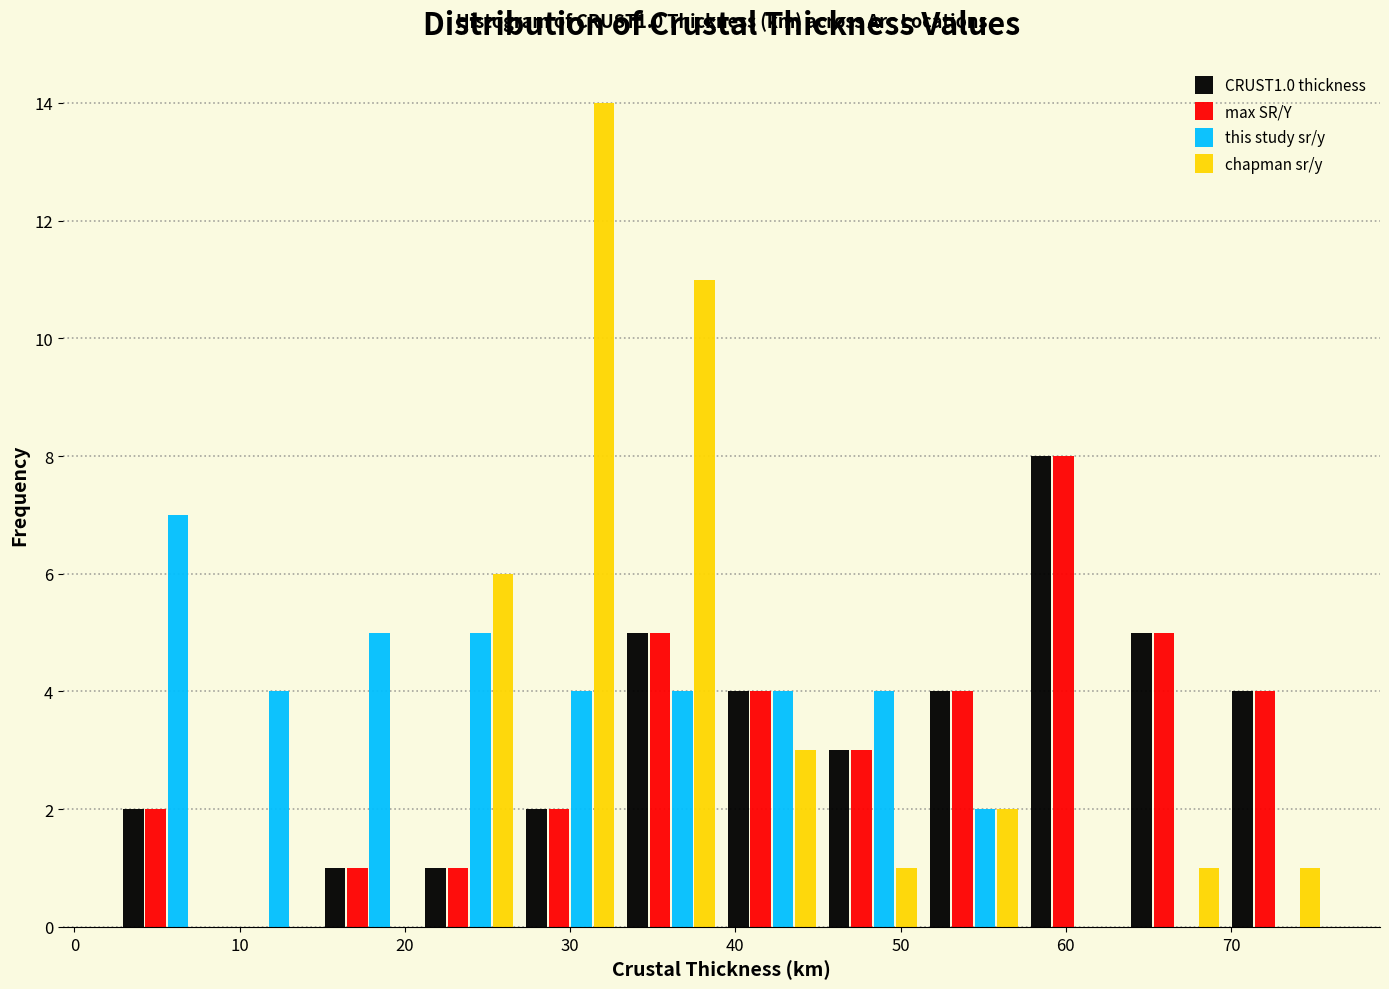

In the chapman sr/y series, which range on the x-axis has the tallest bar?

27 to 33